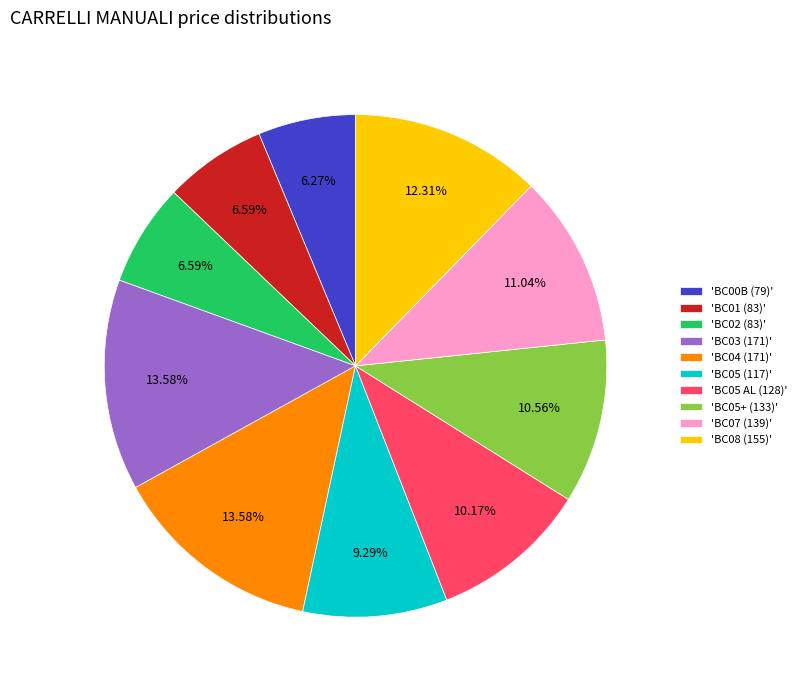

Which has a higher value, 'BC07 (139)' or 'BC05 (117)'?

'BC07 (139)'